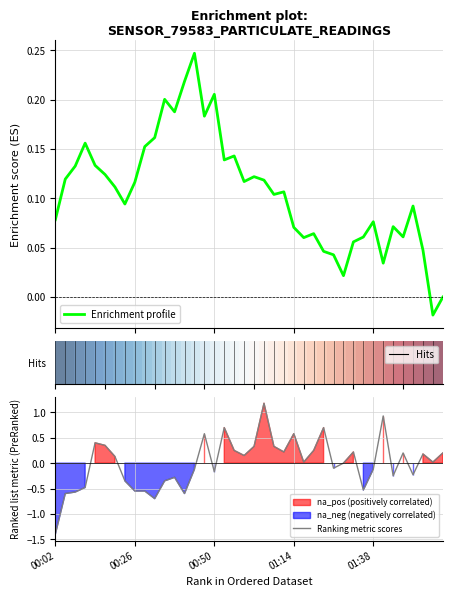

At which label does Ranking metric scores reach its minimum?

00:02